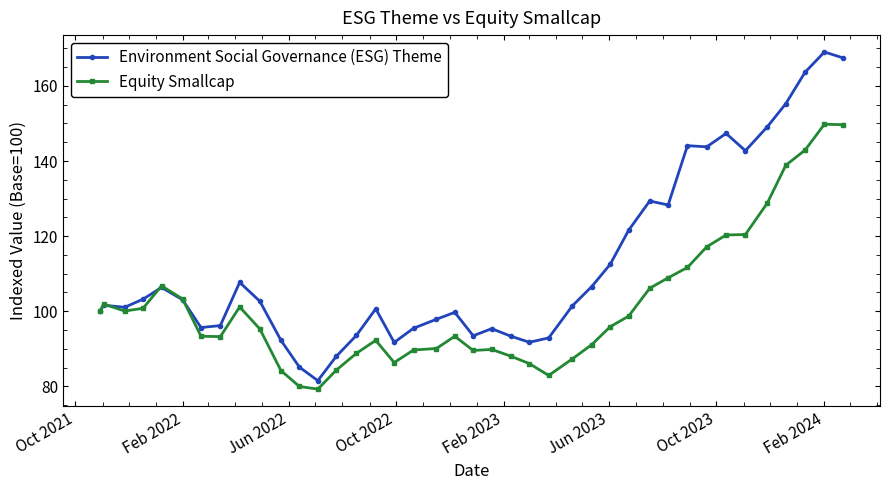

Rank the series by their maximum value, from lowest to highest.

Equity Smallcap, Environment Social Governance (ESG) Theme